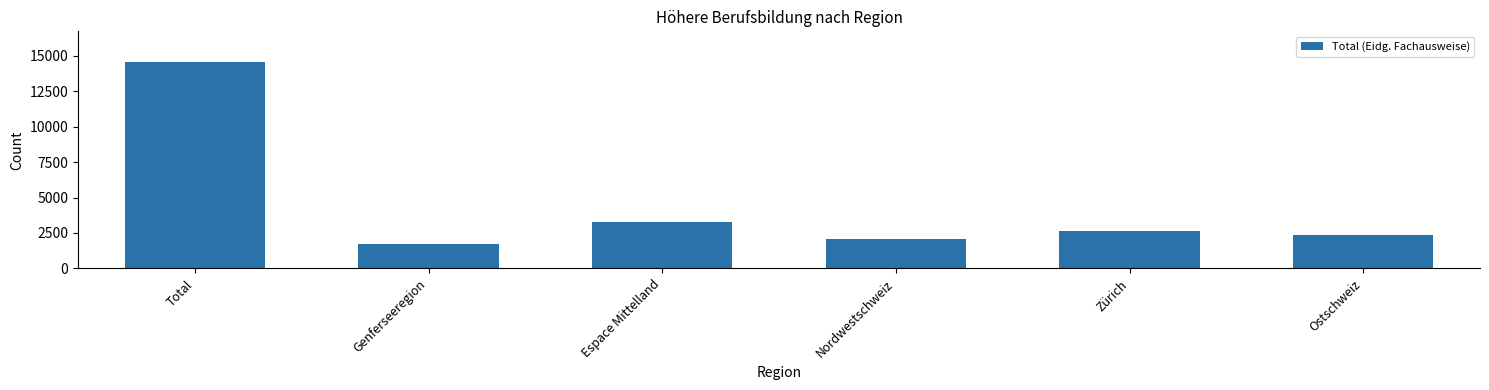

The chart shows a value of 990 at Ostschweiz. True or false?

False